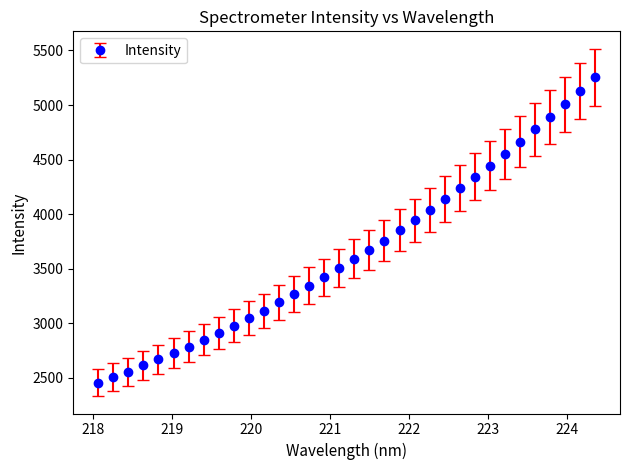

What is the greatest value displayed?

5253.4